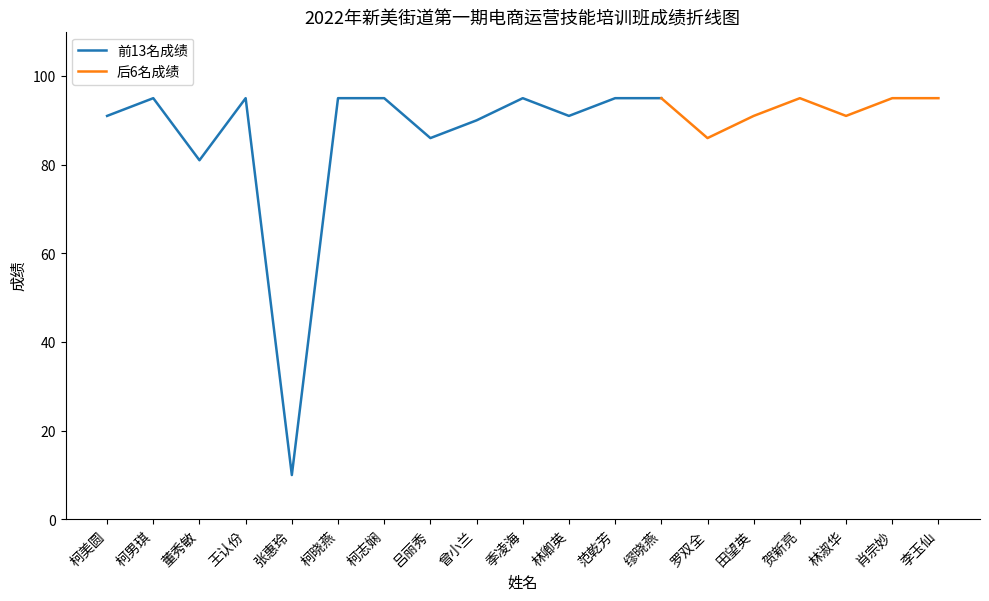

What is the difference between the maximum and minimum values?

85